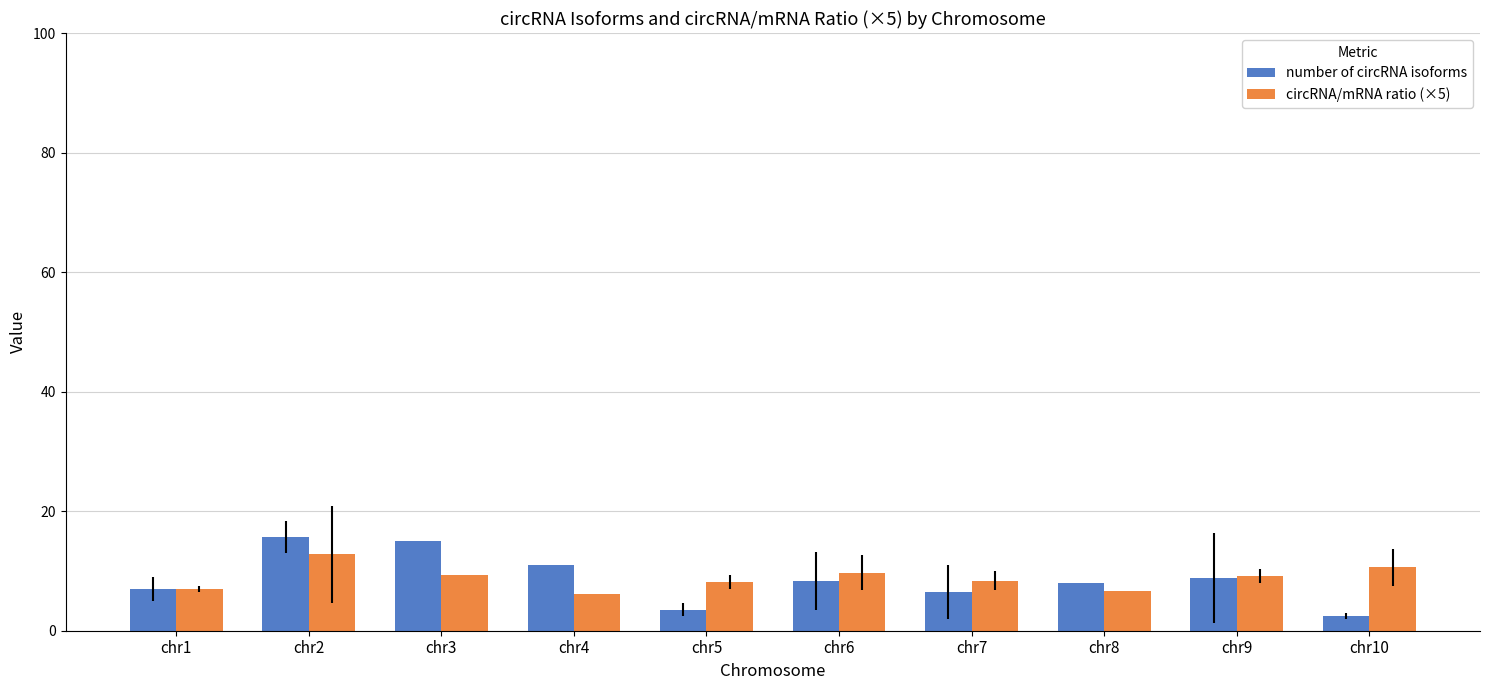

What is the value of the circRNA/mRNA ratio (×5) bar at the 9th from the left?

9.2